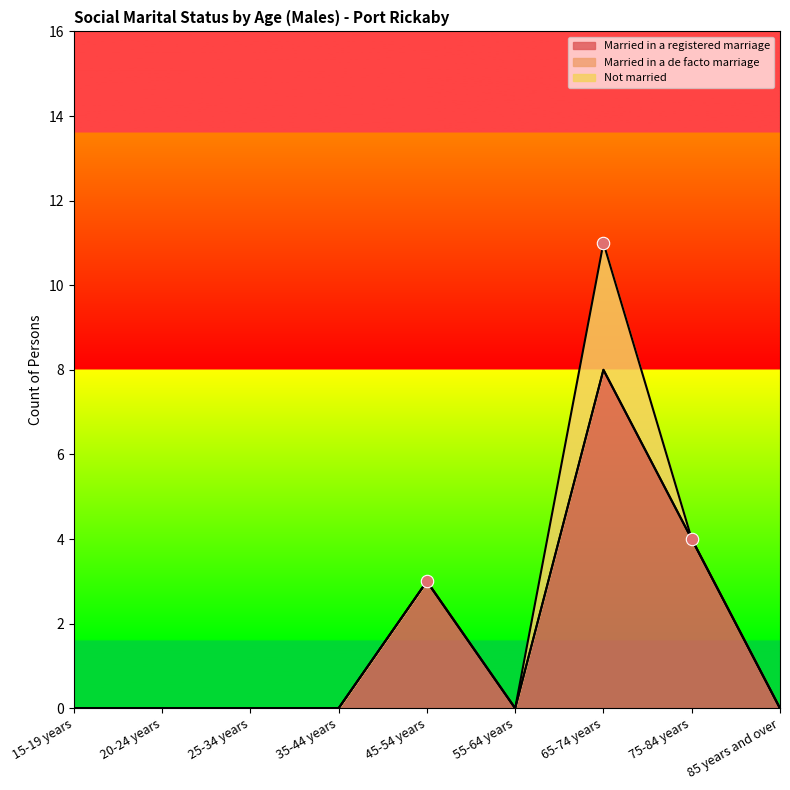

At which category is the sum across all series the highest?

65-74 years